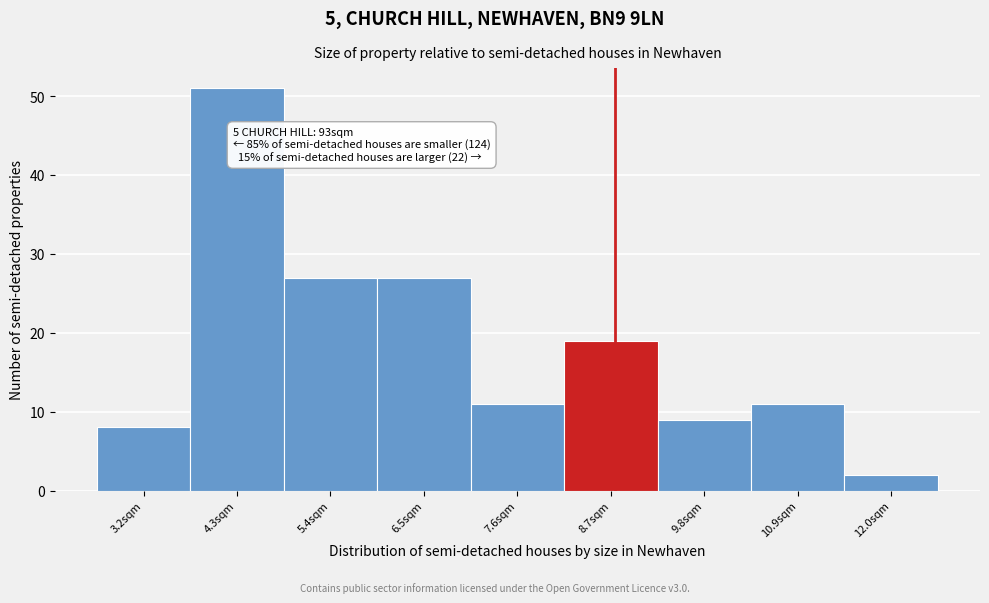

Reading right to left, what are all the values shown in this chart?

2	11	9	19	11	27	27	51	8